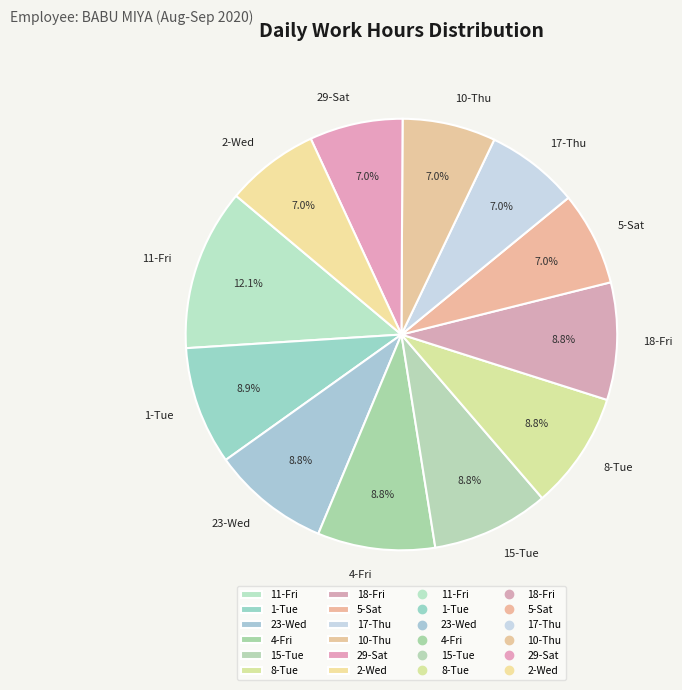

What is the largest slice in the pie chart?

11-Fri